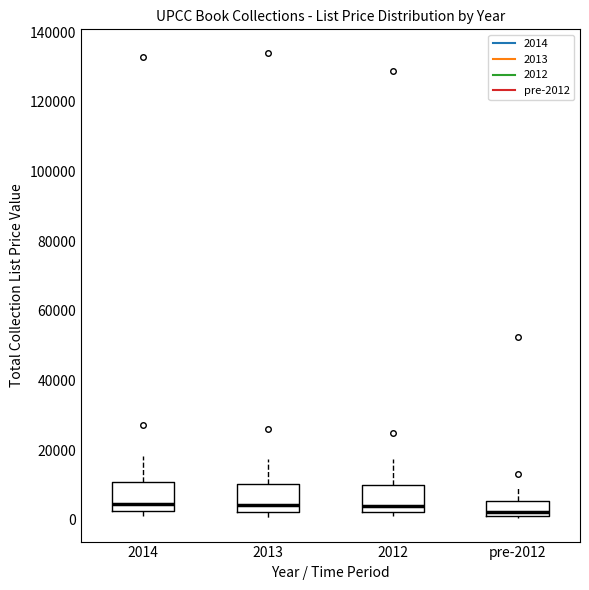

Reading left to right, transcribe this box plot: for each box, give where its median line is, the range the box spans, and where its two whiskers end, as read against the y-axis. The values are not printed on the chart, so give them approximately, as read against the axis.

2014: median 4000, box 2000 to 10000, whiskers 2000 (just below the box's lower edge) to 18000
2013: median 4000, box 2000 to 10000, whiskers 0 to 18000
2012: median 4000, box 2000 to 10000, whiskers 0 to 18000
pre-2012: median 2000 (just above the box's lower edge), box 2000 to 6000, whiskers 0 to 10000